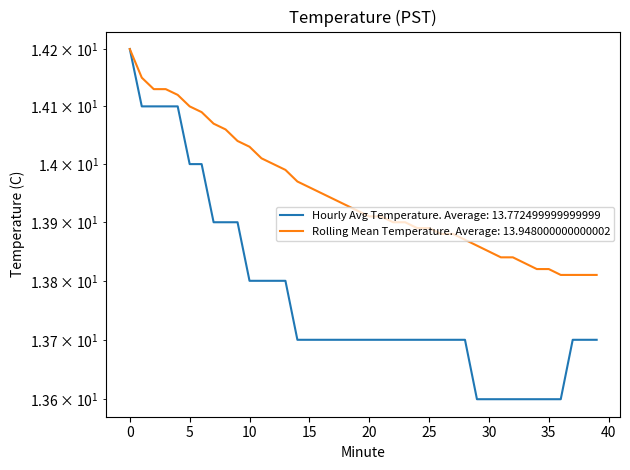

What is the total value across all series at 35?

27.4